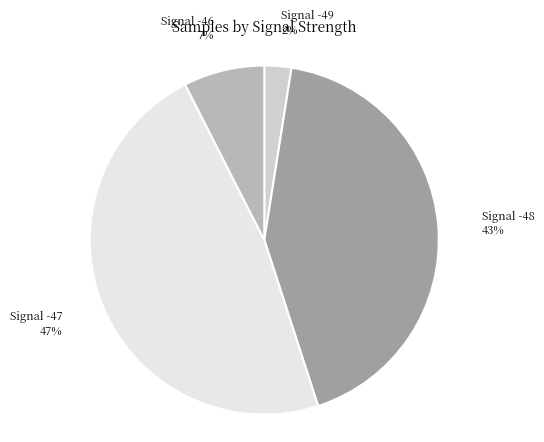

How many slices are in this pie chart?

4